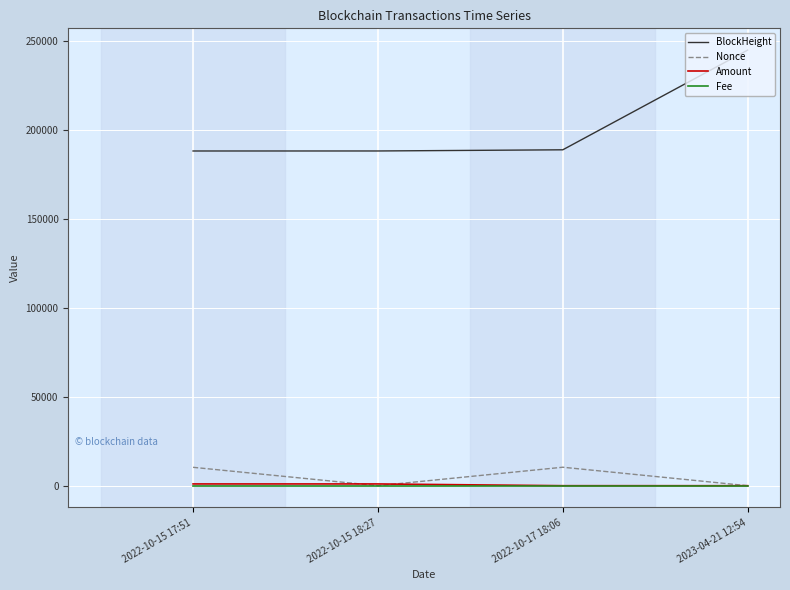

True or false: BlockHeight and Nonce cross at least once.

False